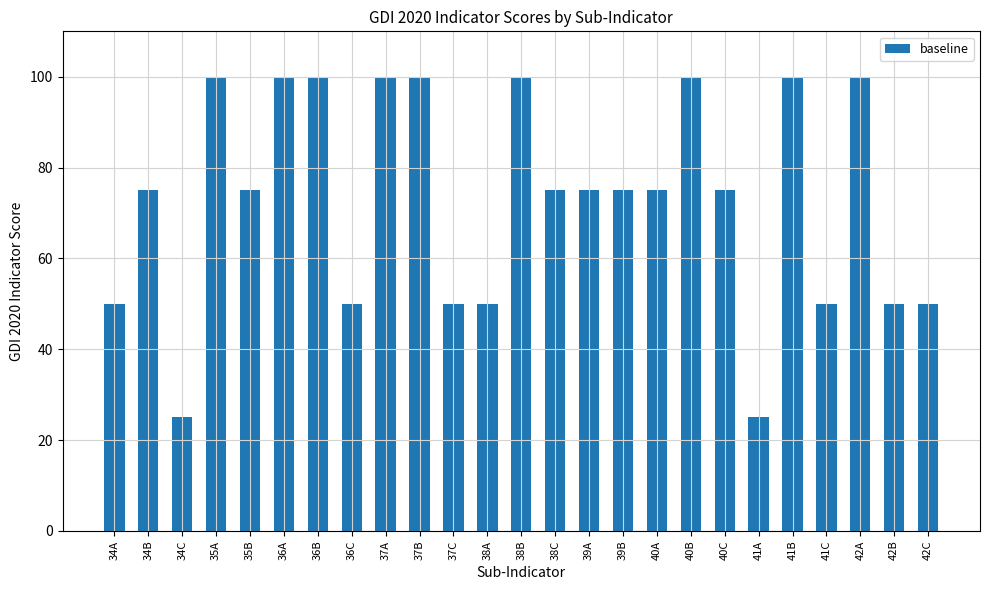

What is the maximum value shown in the chart?

100